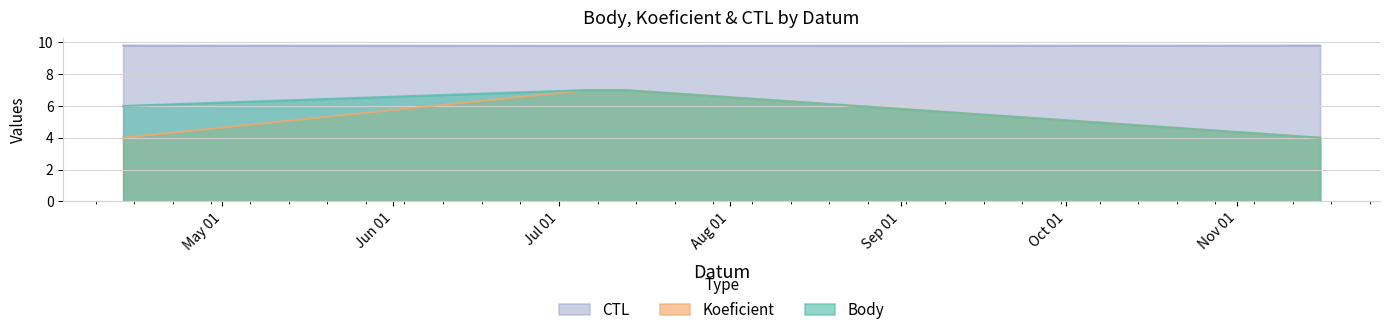

Which series has the largest total across all categories?

CTL